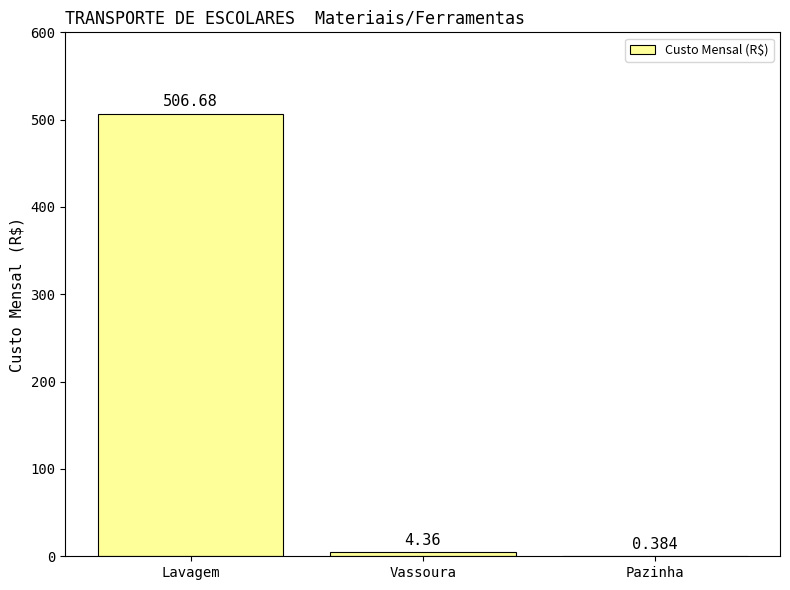

At which label does the data first exceed 4?

Lavagem